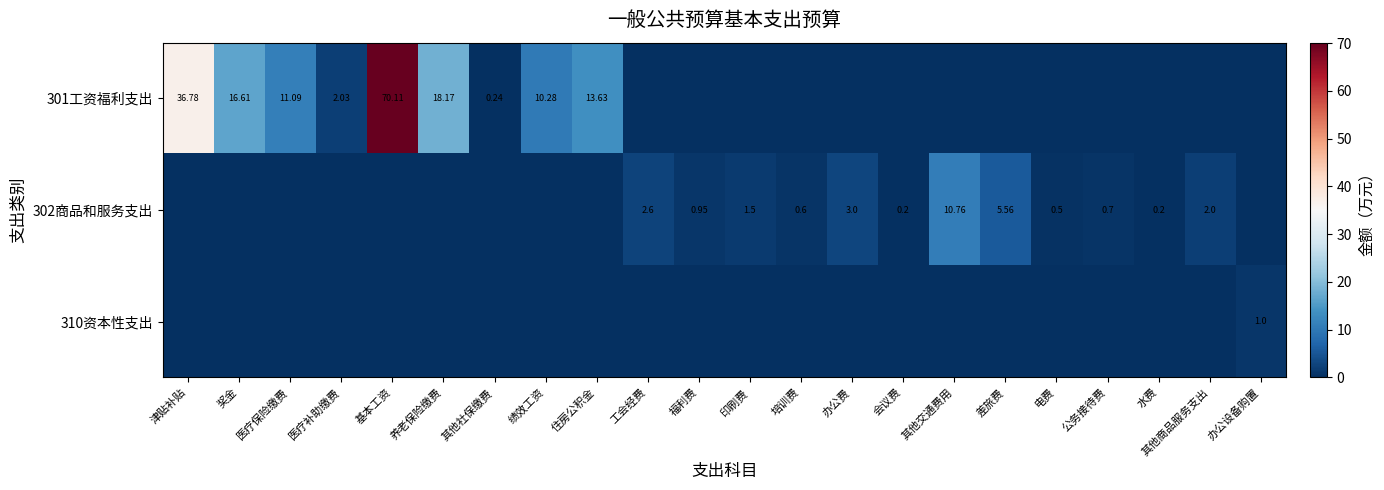

At how many categories does at least one series exceed 68?

1